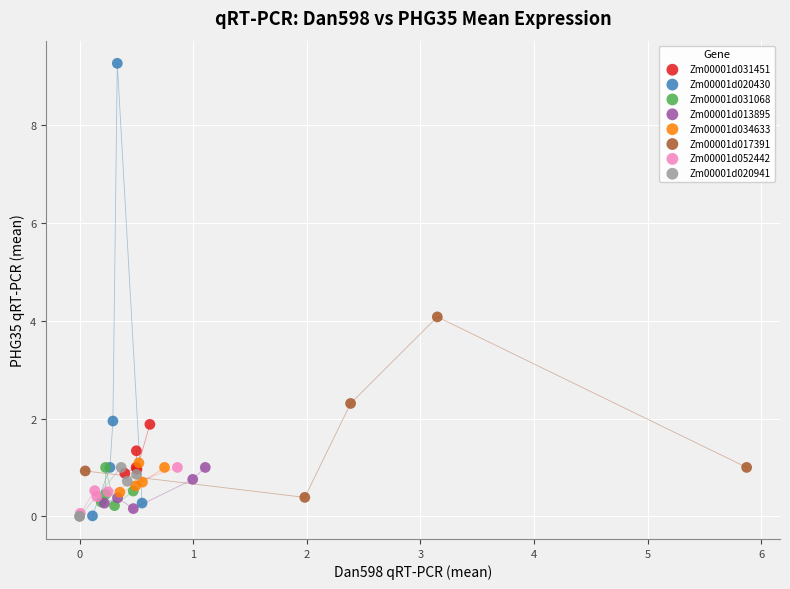

Which series has the widest spread of Y values?

Zm00001d020430